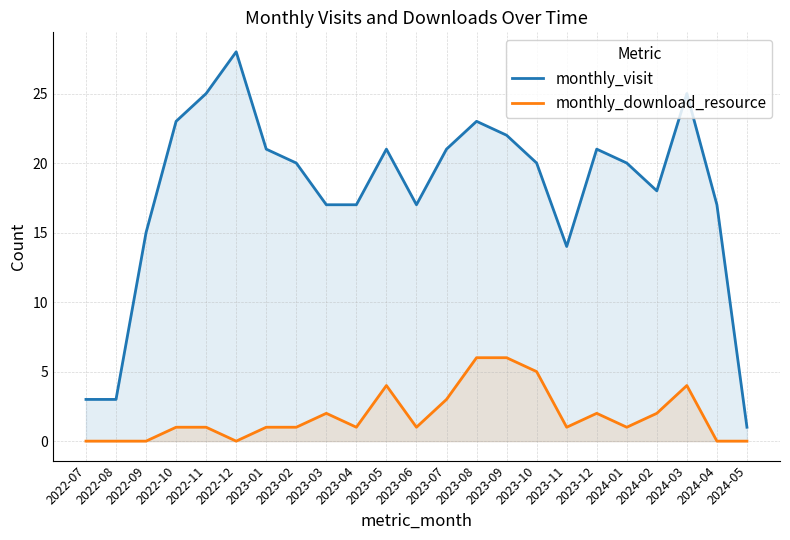

How many distinct data groups are displayed?

2